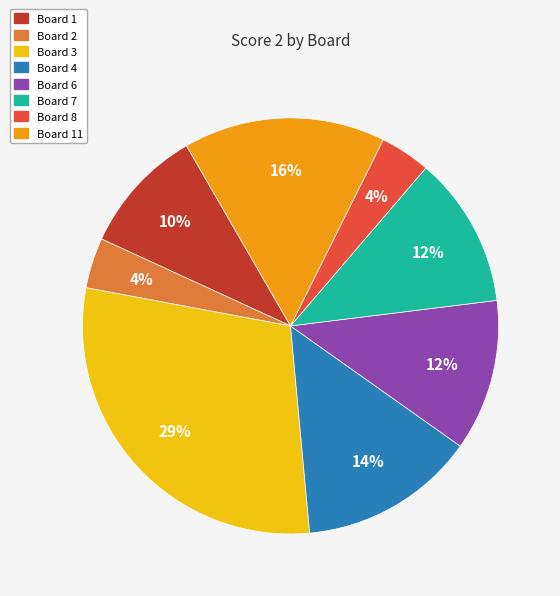

To the nearest percent, what is the average slice percentage?

12%